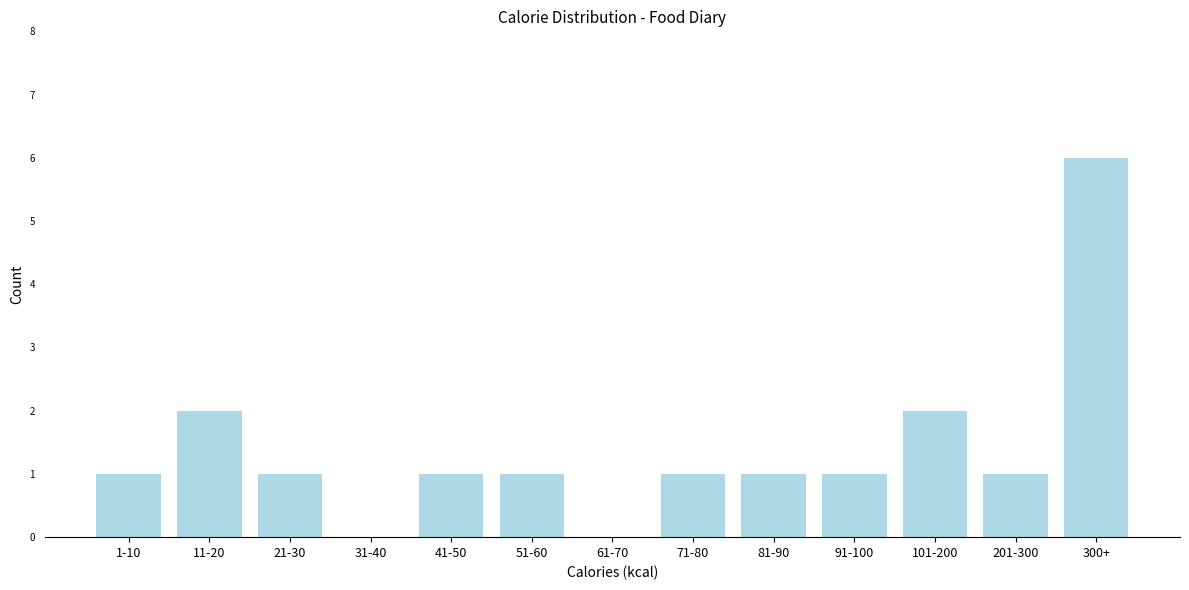

Reading left to right, transcribe all the data shown in this chart.

1-10=1	11-20=2	21-30=1	31-40=0	41-50=1	51-60=1	61-70=0	71-80=1	81-90=1	91-100=1	101-200=2	201-300=1	300+=6